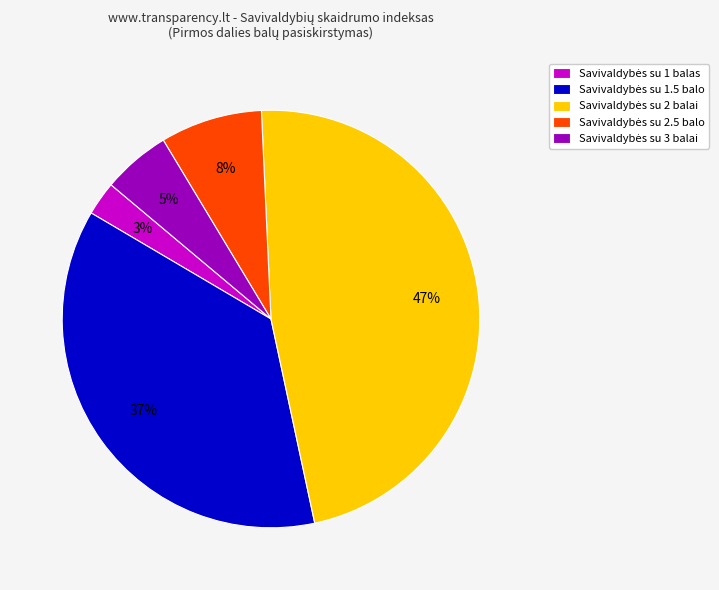

Is there a majority slice in this chart?

No